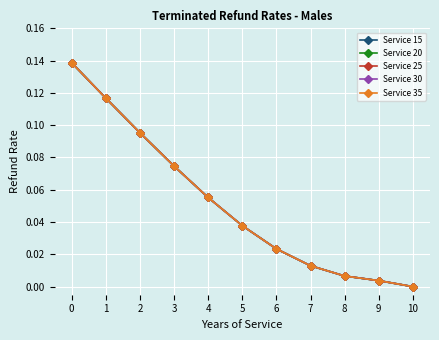

Does the chart have visible grid lines?

Yes